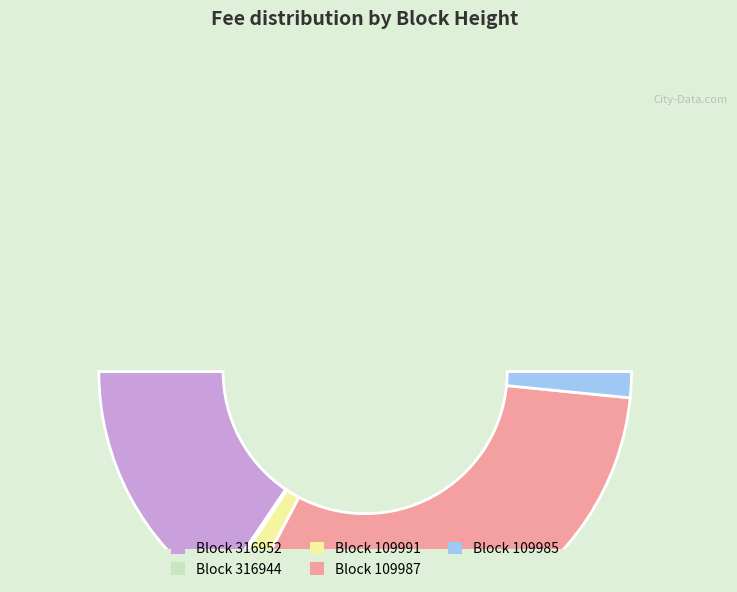

Rank the categories by value from lowest to highest.

316944, 109991, 109985, 316952, 109987